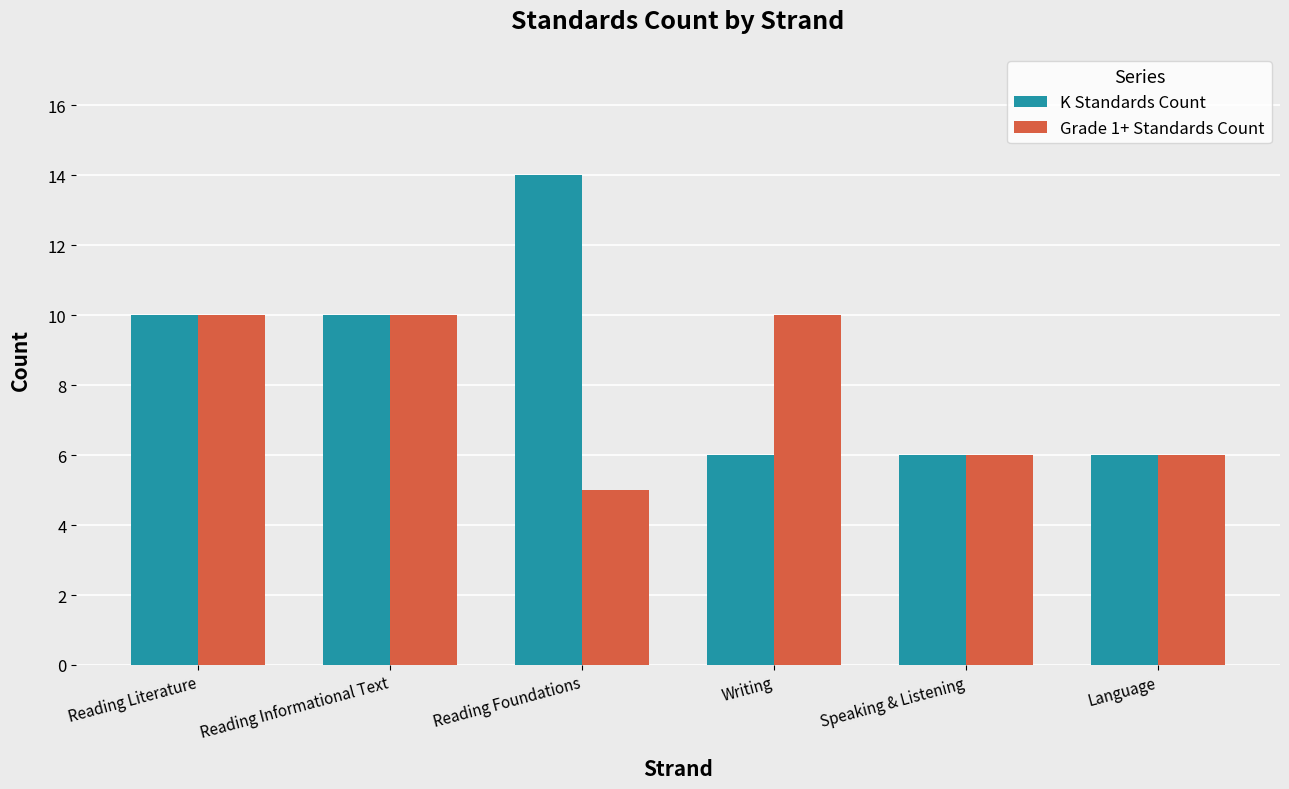

Count the number of data series in this chart.

2